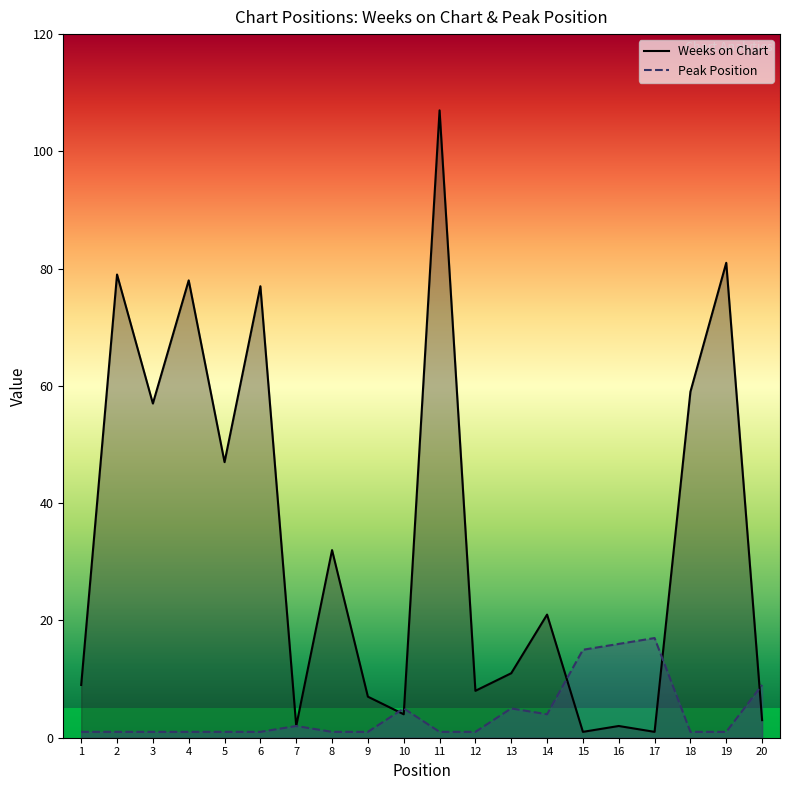

What are all the series names shown in the legend?

Weeks on Chart, Peak Position